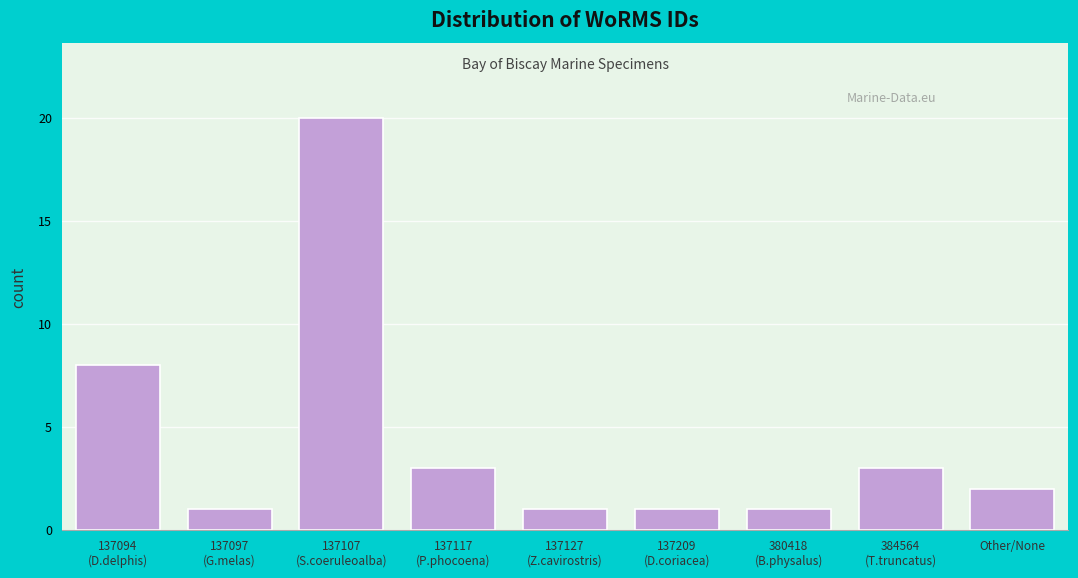

Reading left to right, list all the values displayed in this chart.

8	1	20	3	1	1	1	3	2